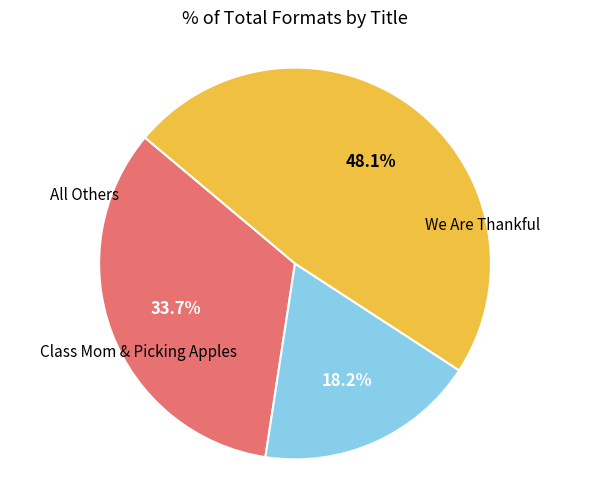

Is there any slice that represents more than half of the pie?

No